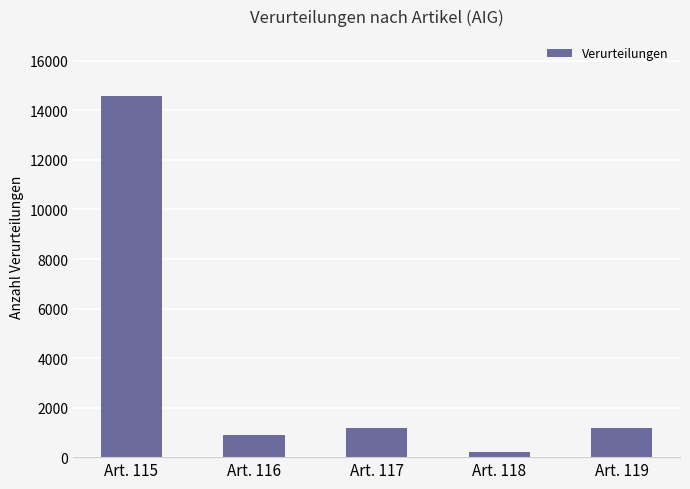

Which category has the lowest value across all series?

Art. 118